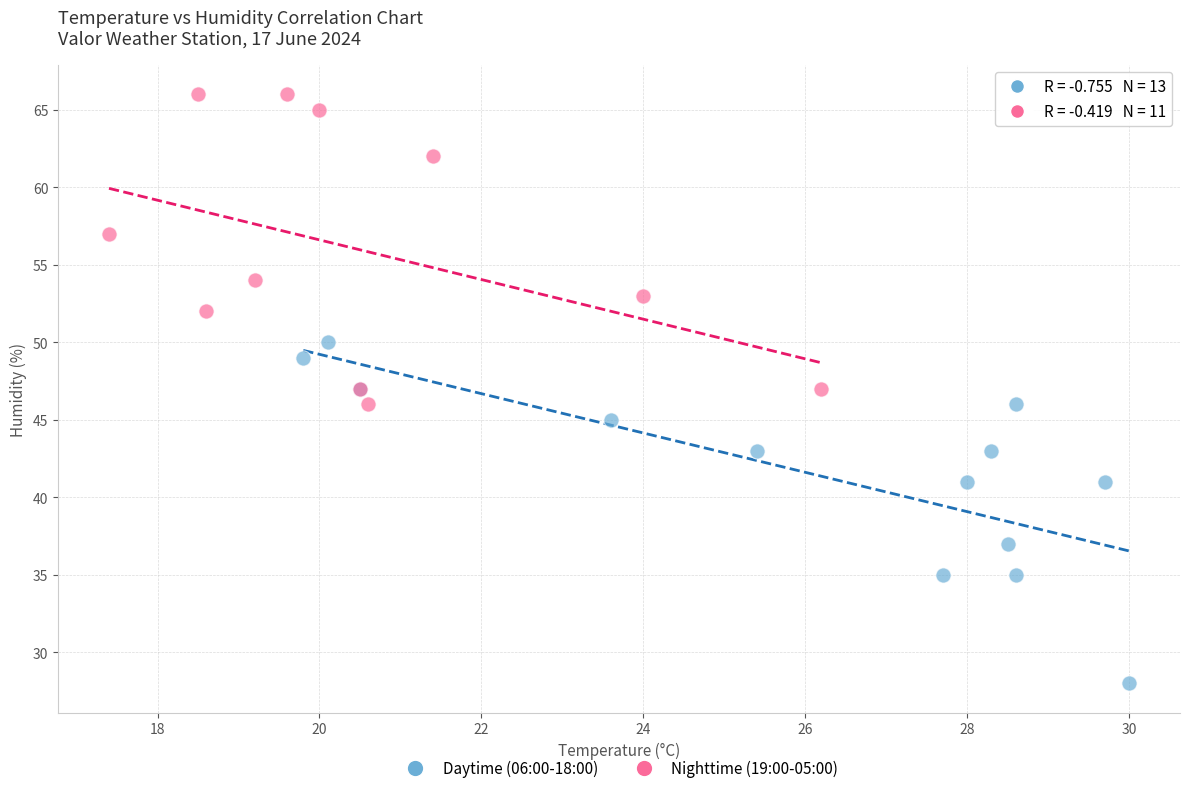

Which series reaches the minimum Y coordinate?

Daytime (06:00-18:00)